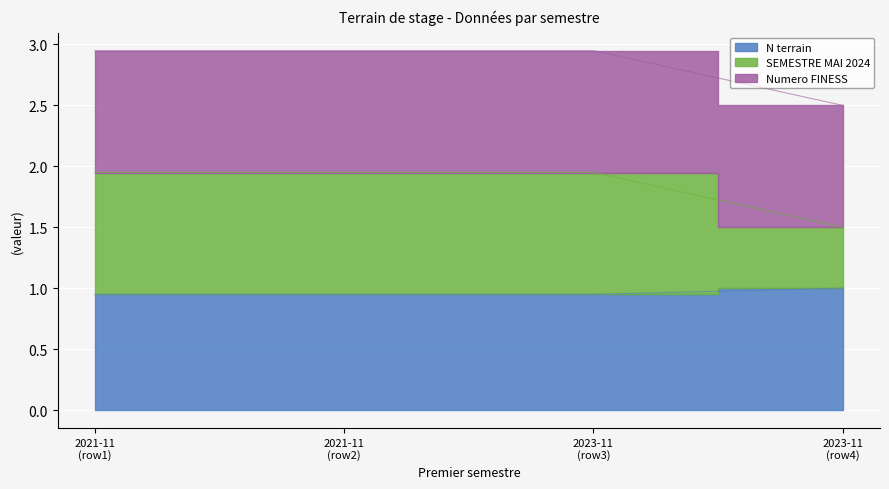

What is the sum of the N terrain values at 2021-11 (row2) and 2023-11 (row4)?

1.9